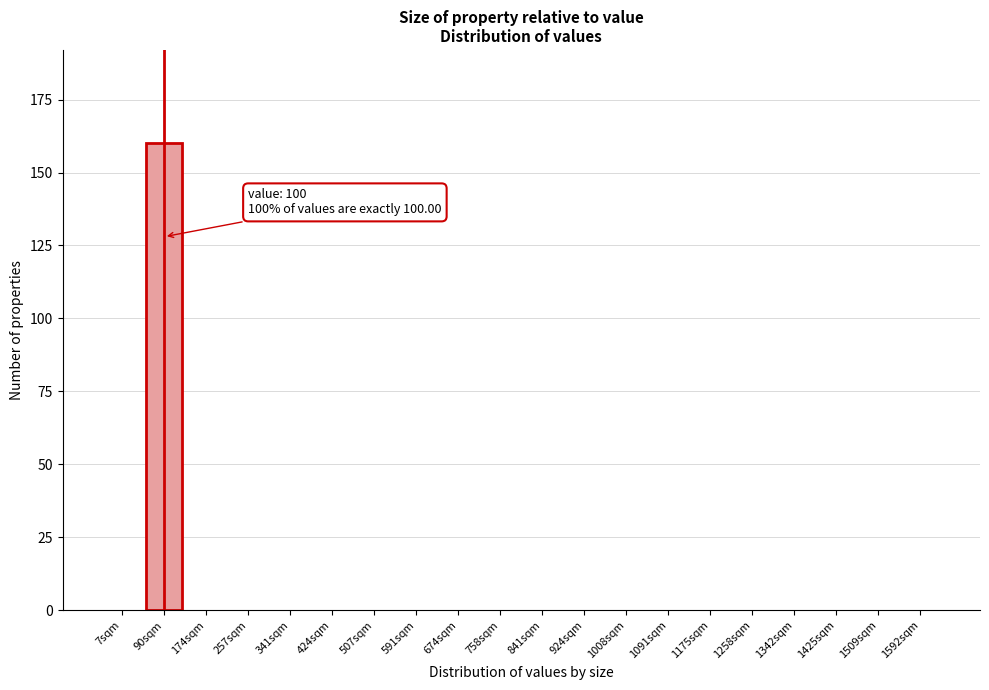

Reading left to right, list all the values displayed in this chart.

7sqm=0	90sqm=160	174sqm=0	257sqm=0	341sqm=0	424sqm=0	507sqm=0	591sqm=0	674sqm=0	758sqm=0	841sqm=0	924sqm=0	1008sqm=0	1091sqm=0	1175sqm=0	1258sqm=0	1342sqm=0	1425sqm=0	1509sqm=0	1592sqm=0